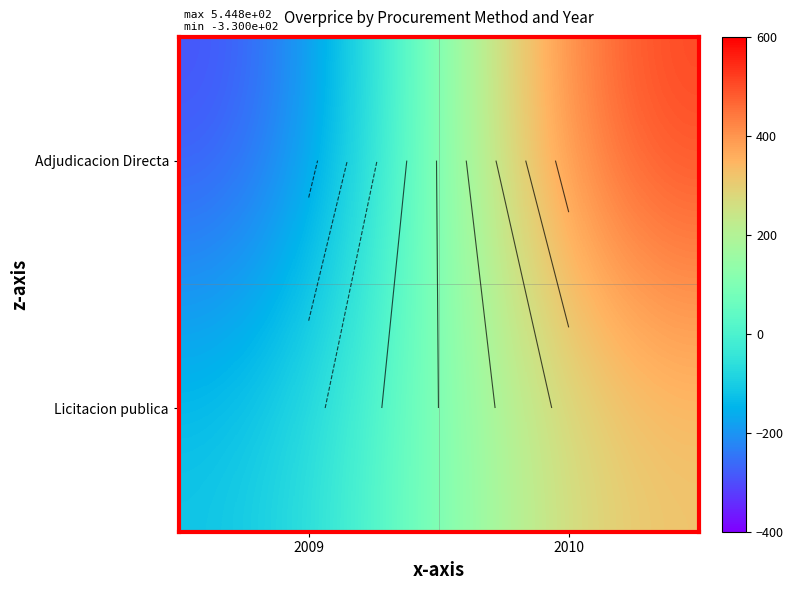

How many values in Licitacion publica are below zero?

1